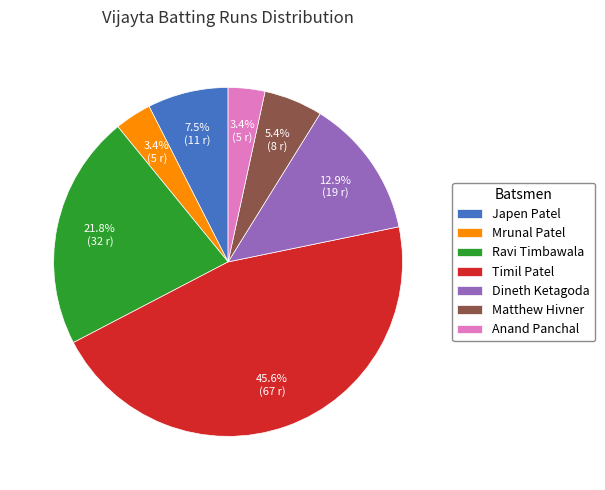

True or false: Ravi Timbawala accounts for 34% of the total.

False